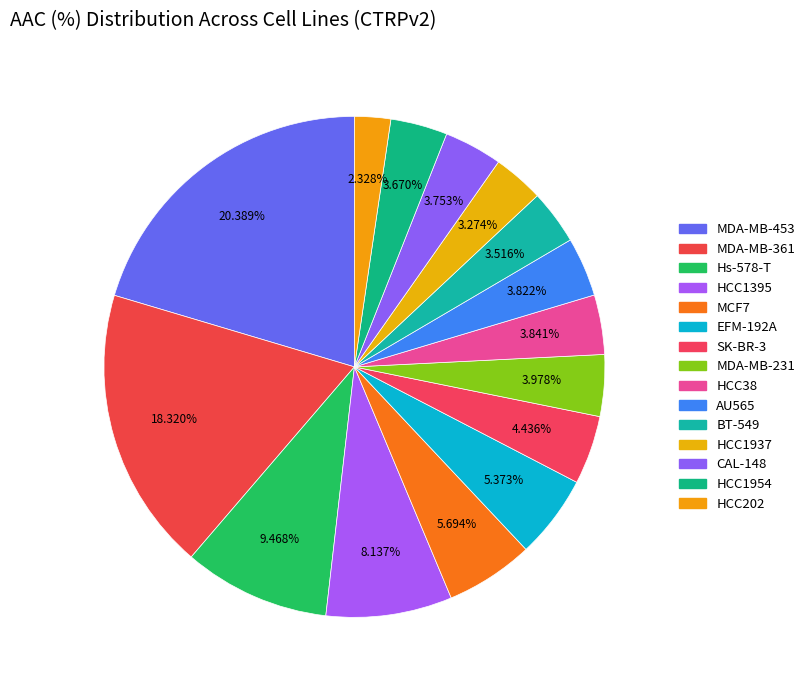

How many slices are in this pie chart?

15